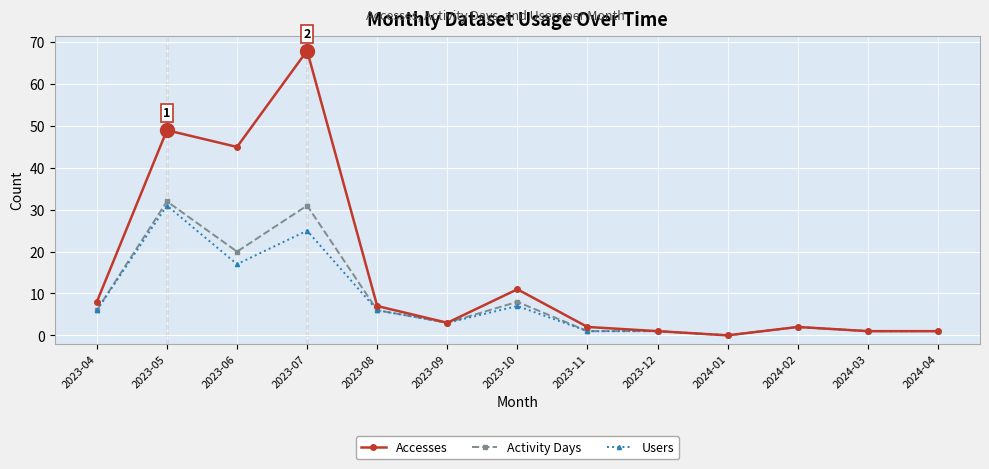

Where is Users nearest to the value 15?

2023-06